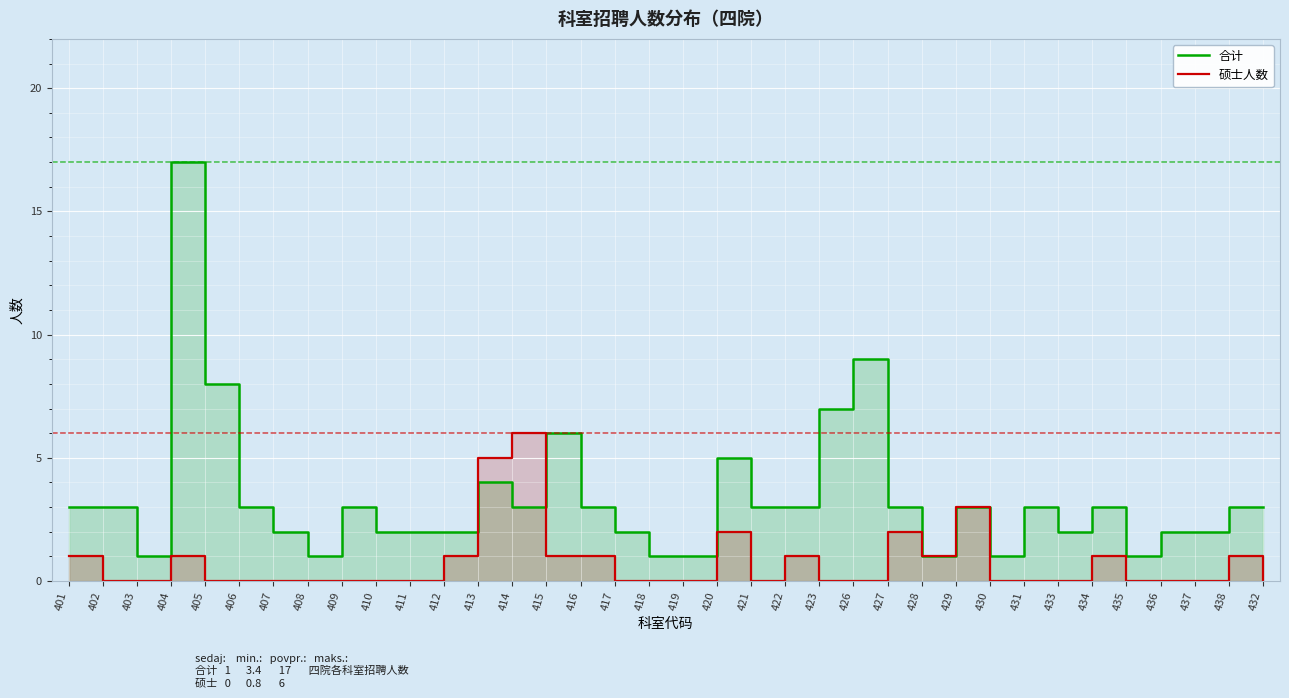

How many distinct data groups are displayed?

2